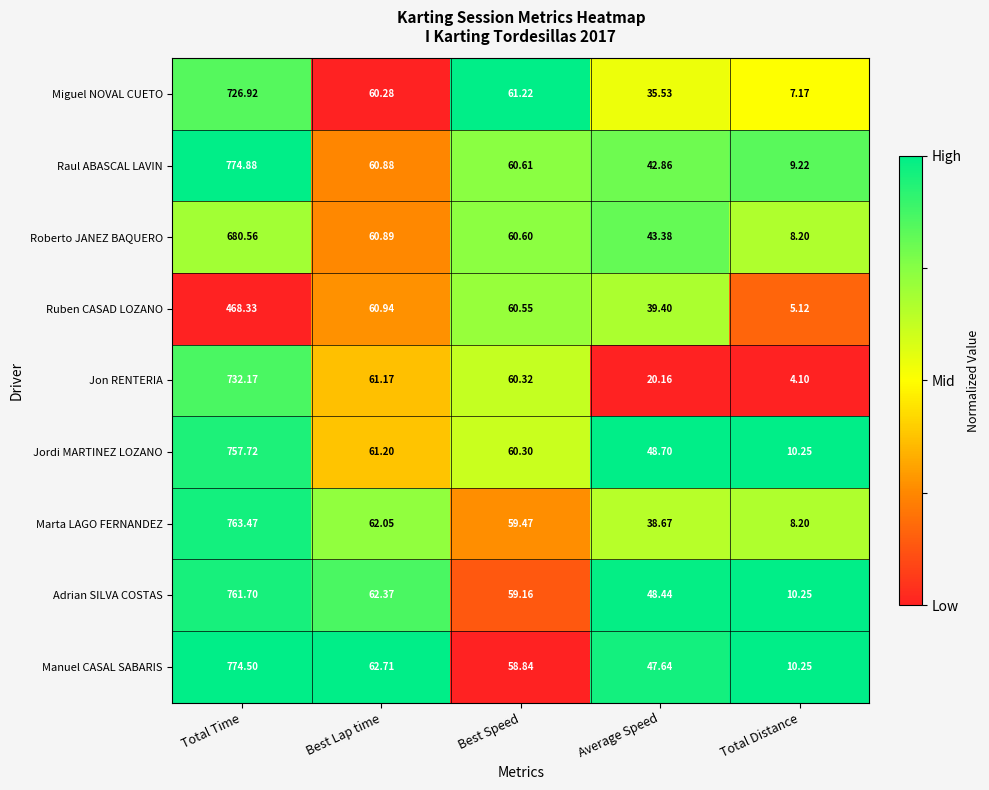

Which series has the largest total across all categories?

Manuel CASAL SABARIS